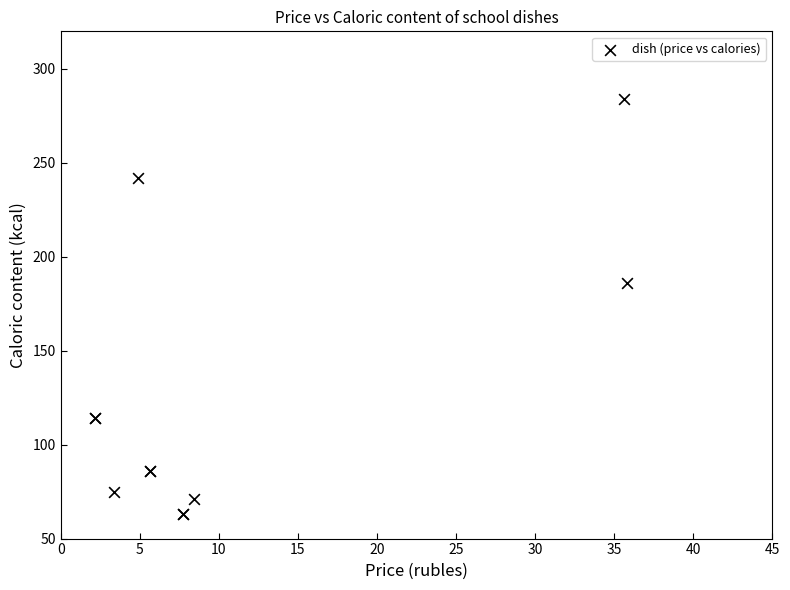

What Y value in the scatter plot is closest to 173?

186